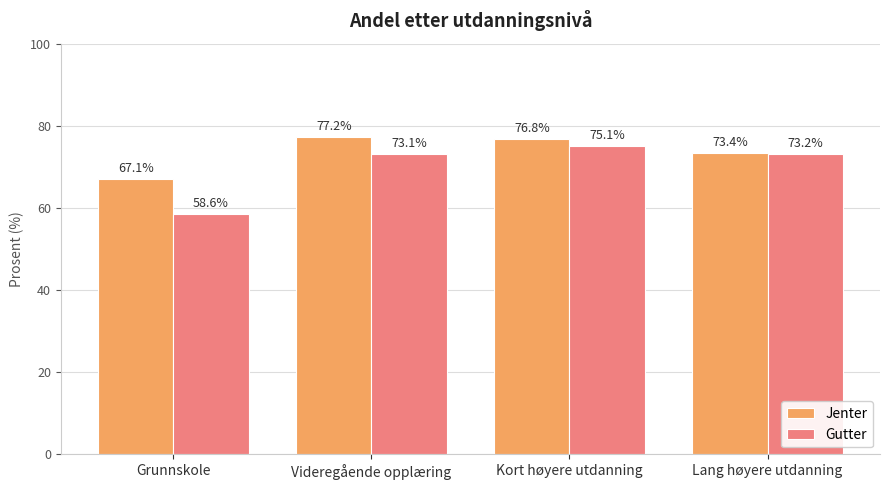

Reading left to right, extract all data points from this chart.

Jenter: 67.1	77.2	76.8	73.4
Gutter: 58.6	73.1	75.1	73.2